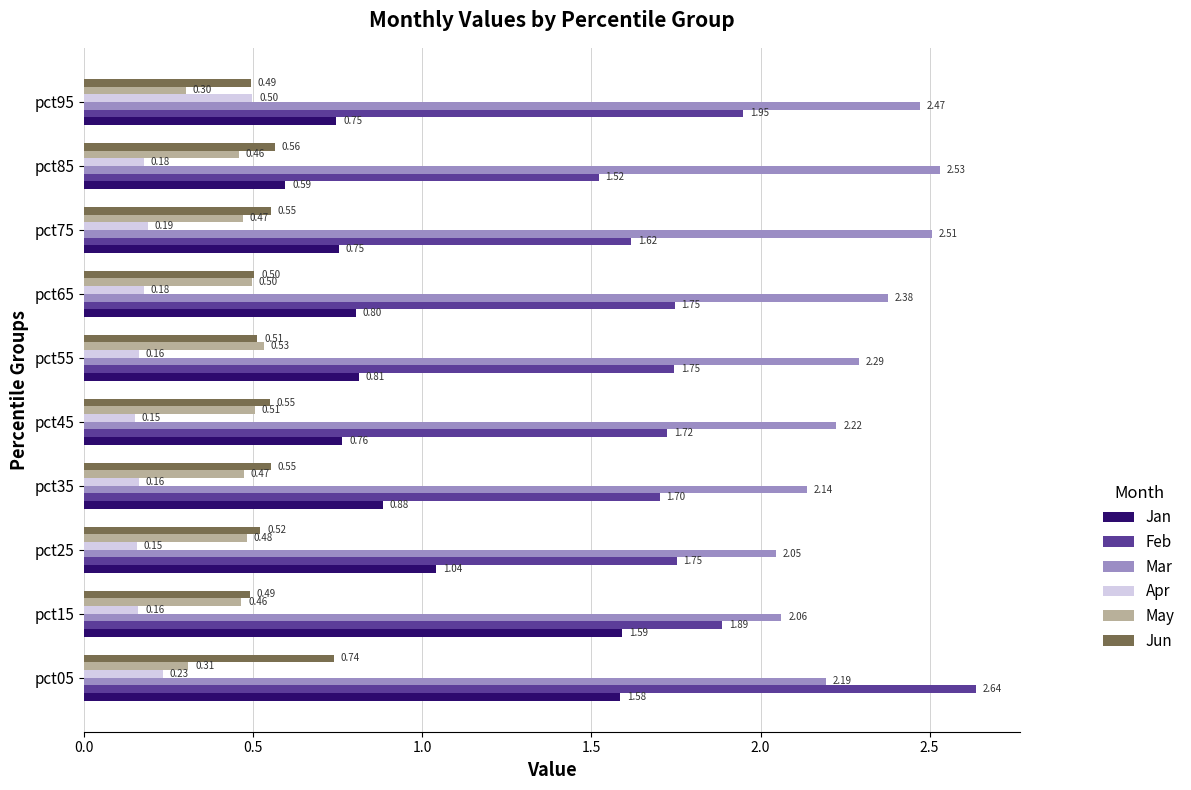

Which series has the largest range (max minus min)?

Feb